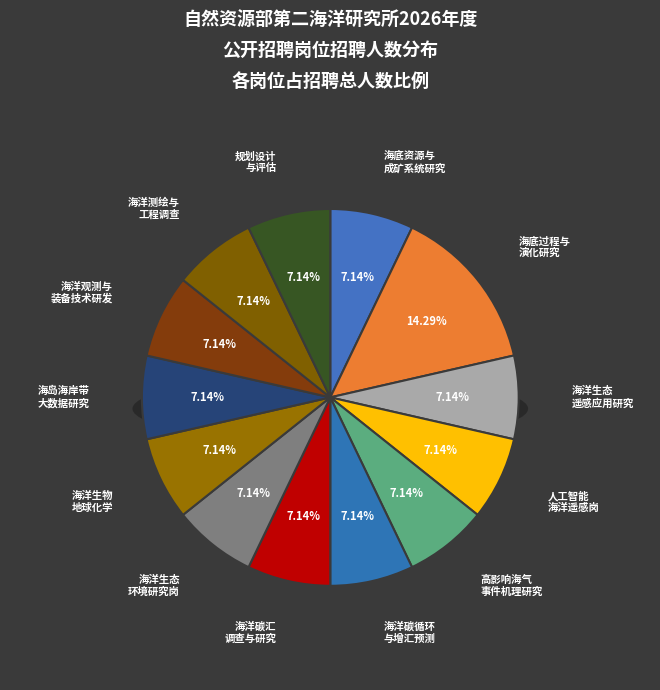

To the nearest percent, what portion does 海洋碳循环与增汇过程预测评估 represent?

7%